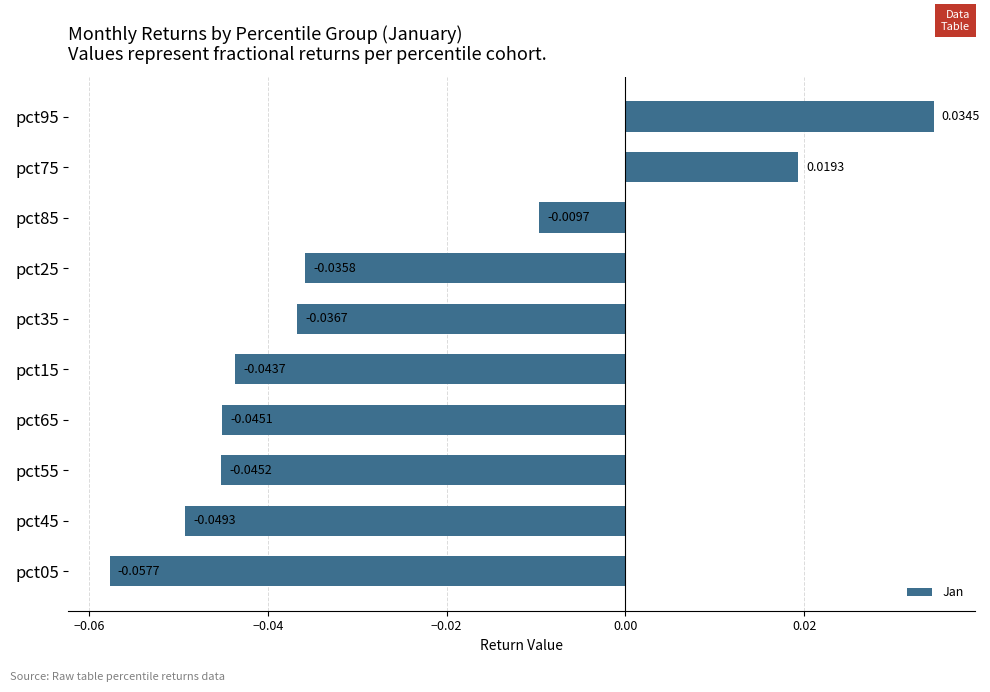

Count the values in the range 0 to 1.

2